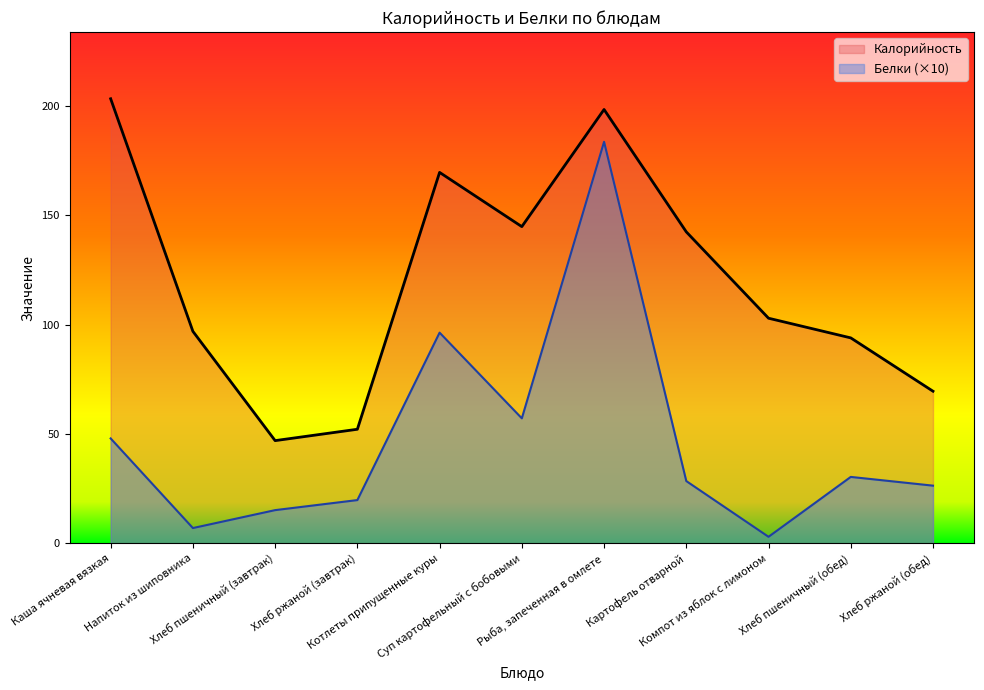

True or false: Калорийность and Белки cross at least once.

False